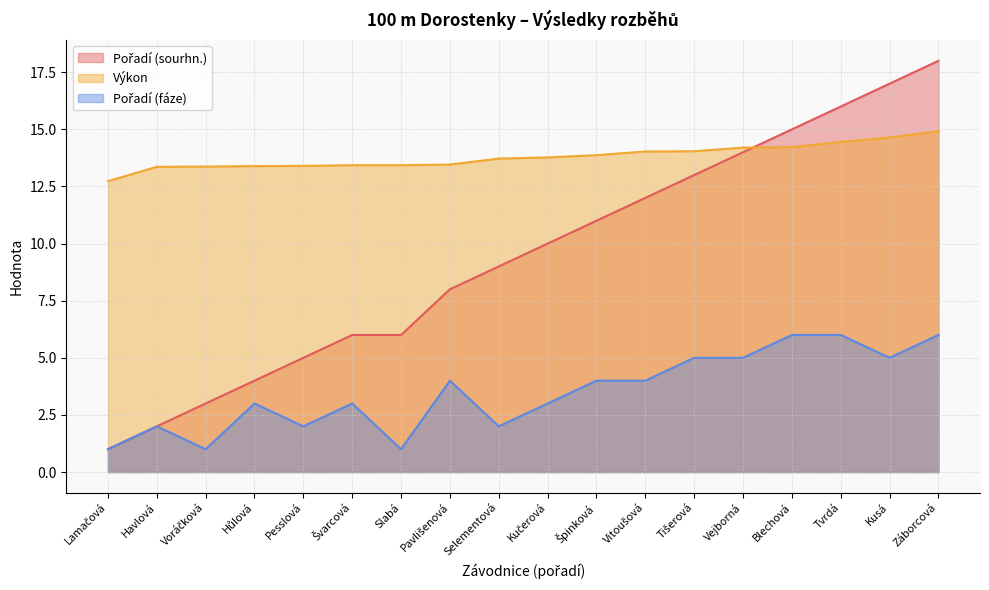

Which has a higher value, Špinková or Lamačová?

Špinková